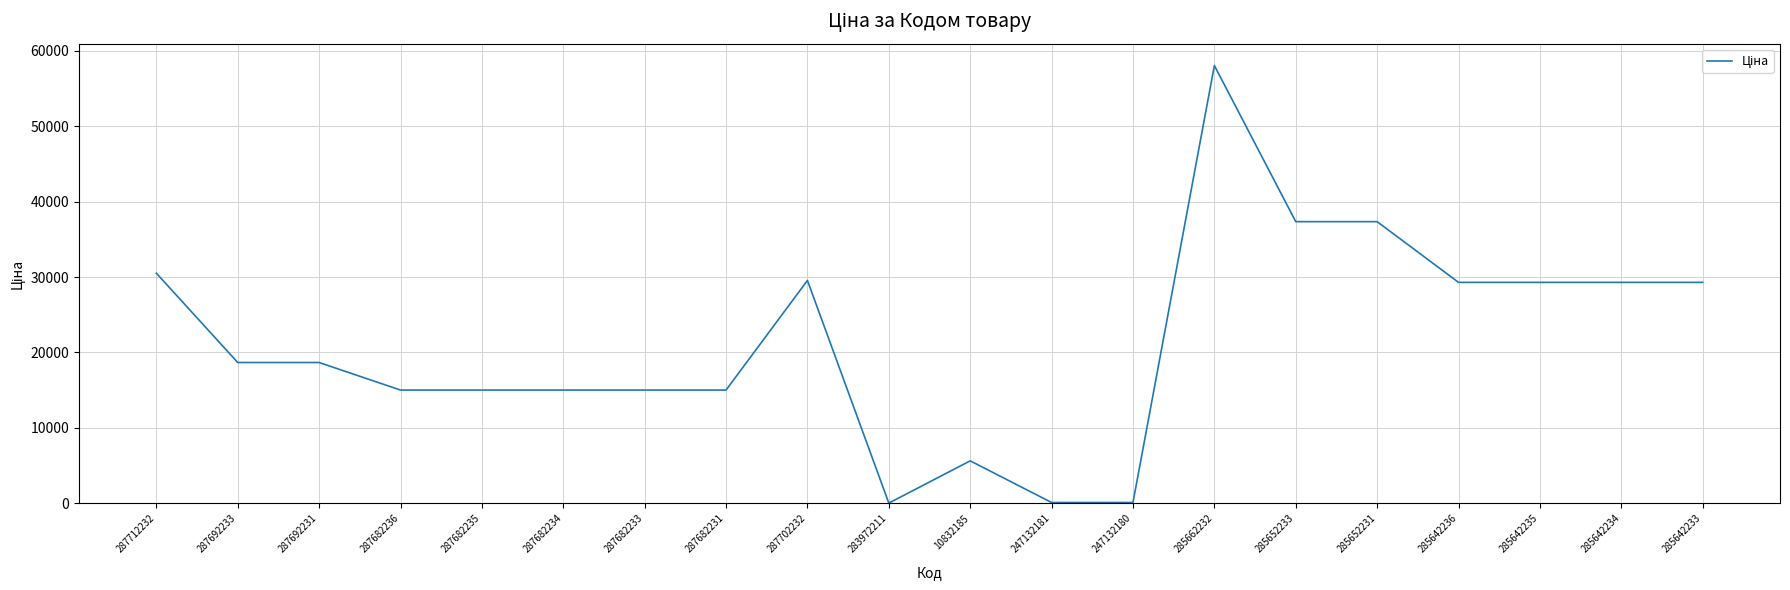

Count the number of categories in the chart.

20